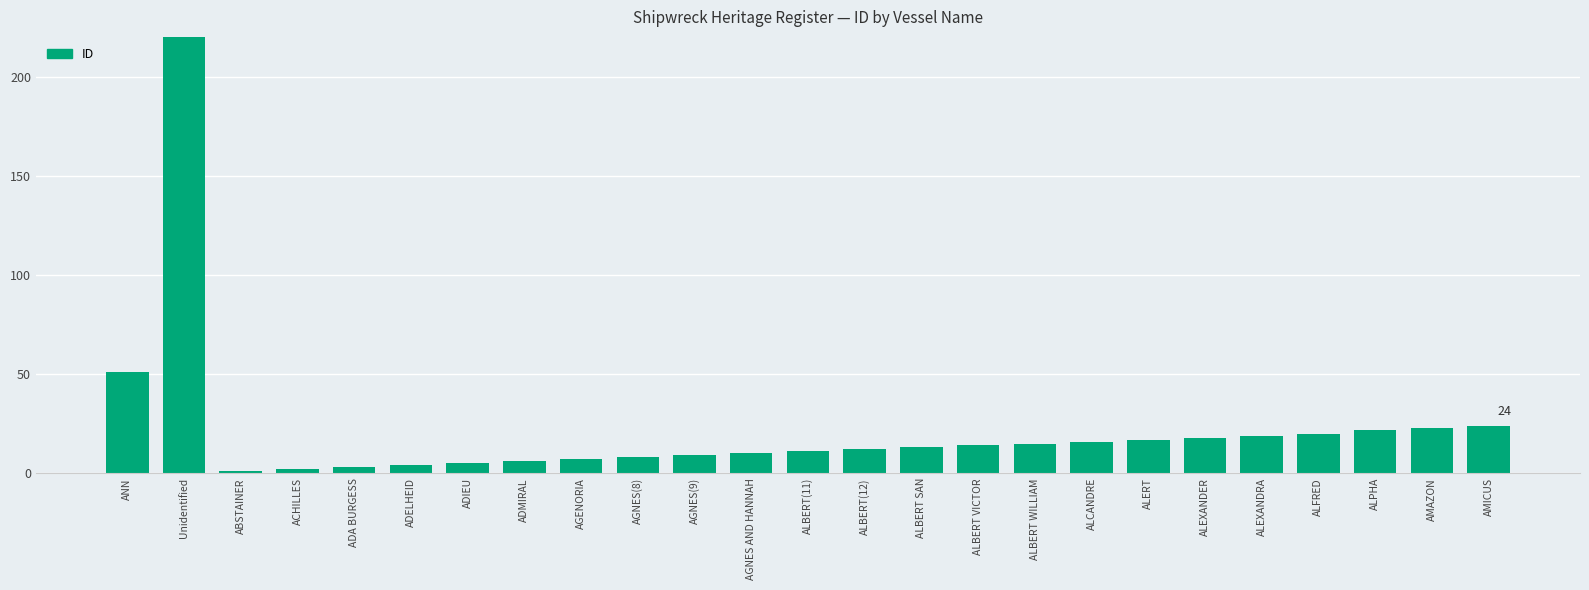

How many bars are there in total?

25